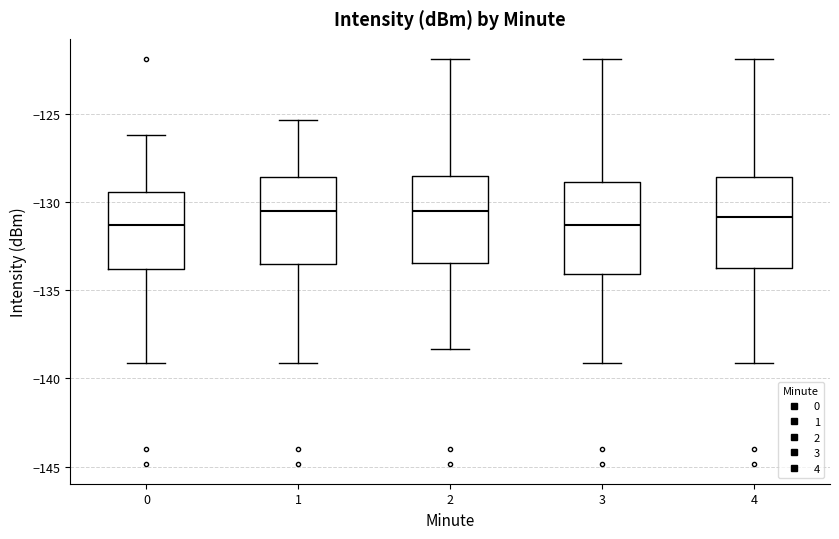

Reading left to right, read every box against the y-axis: the position of its median line, the range the box covers, and the ends of its whiskers. The values are not printed on the chart, so give them approximately, as read against the axis.

0: median -131.5, box -134.0 to -129.5, whiskers -139.0 to -126.0
1: median -130.5, box -133.5 to -128.5, whiskers -139.0 to -125.5
2: median -130.5, box -133.5 to -128.5, whiskers -138.5 to -122.0
3: median -131.5, box -134.0 to -129.0, whiskers -139.0 to -122.0
4: median -131.0, box -134.0 to -128.5, whiskers -139.0 to -122.0